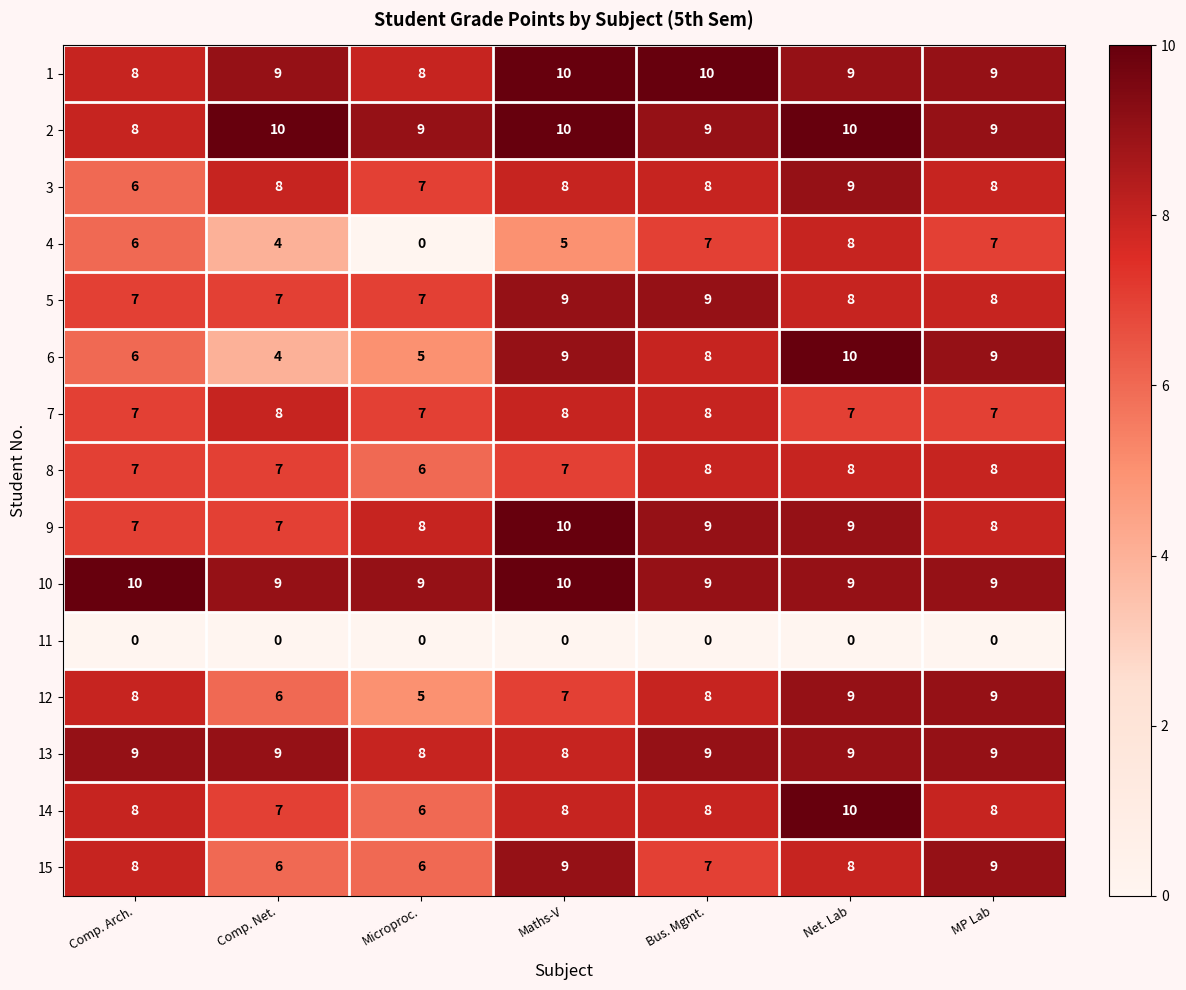

Is the value of 1 at Bus. Mgmt. greater than the value of 3 at Microproc.?

Yes